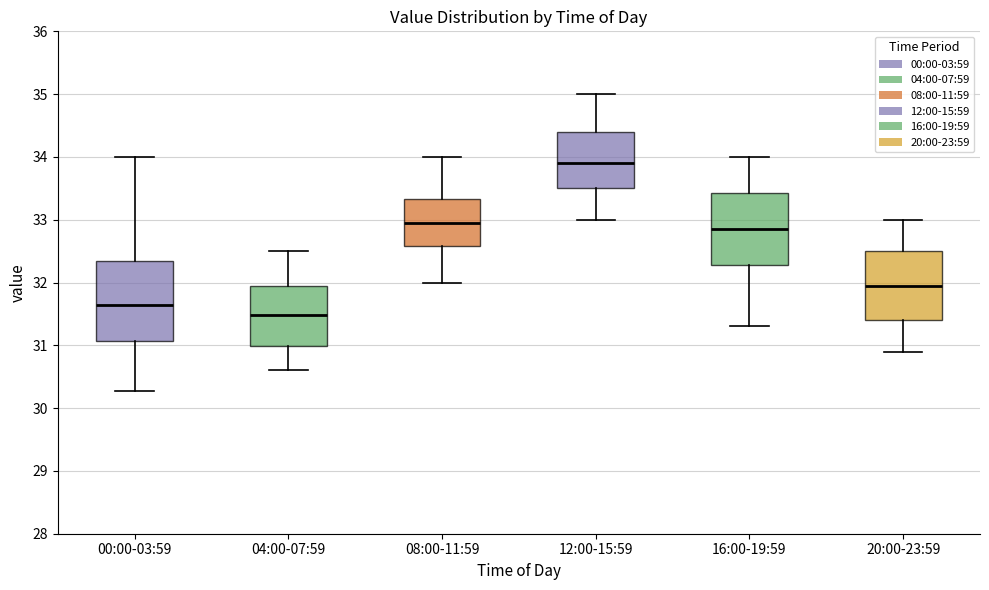

Reading left to right, transcribe this box plot: for each box, give where its median line is, the range the box spans, and where its two whiskers end, as read against the y-axis. The values are not printed on the chart, so give them approximately, as read against the axis.

00:00-03:59: median 31.6, box 31.1 to 32.3, whiskers 30.3 to 34.0
04:00-07:59: median 31.5, box 31.0 to 32.0, whiskers 30.6 to 32.5
08:00-11:59: median 33.0, box 32.6 to 33.3, whiskers 32.0 to 34.0
12:00-15:59: median 33.9, box 33.5 to 34.4, whiskers 33.0 to 35.0
16:00-19:59: median 32.9, box 32.3 to 33.4, whiskers 31.3 to 34.0
20:00-23:59: median 32.0, box 31.4 to 32.5, whiskers 30.9 to 33.0